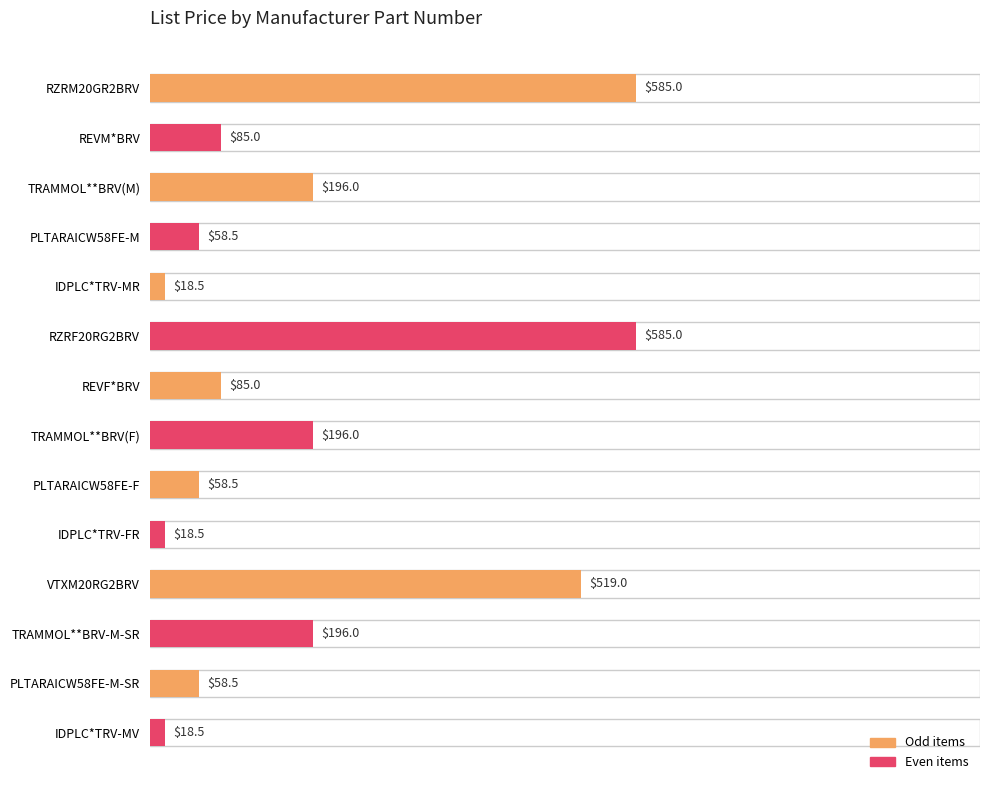

What is the approximate value at IDPLC*TRV-MR?

18.5